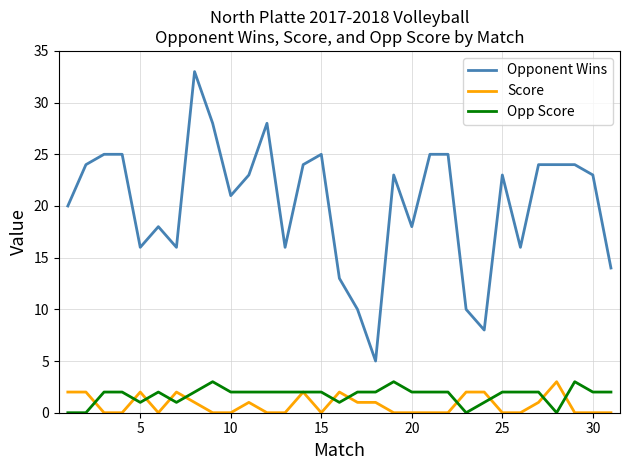

What is the difference between the maximum and minimum values in the Opp Score series?

3